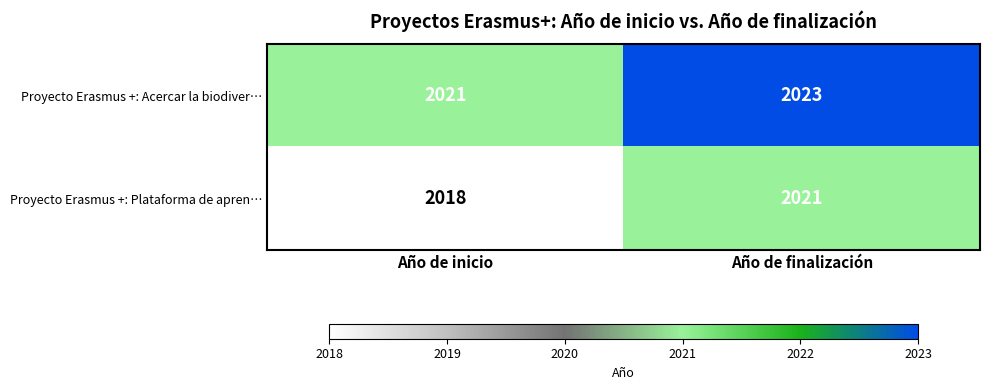

What is the approximate value of Proyecto Erasmus +: Plataforma de apren… at Año de inicio?

2018